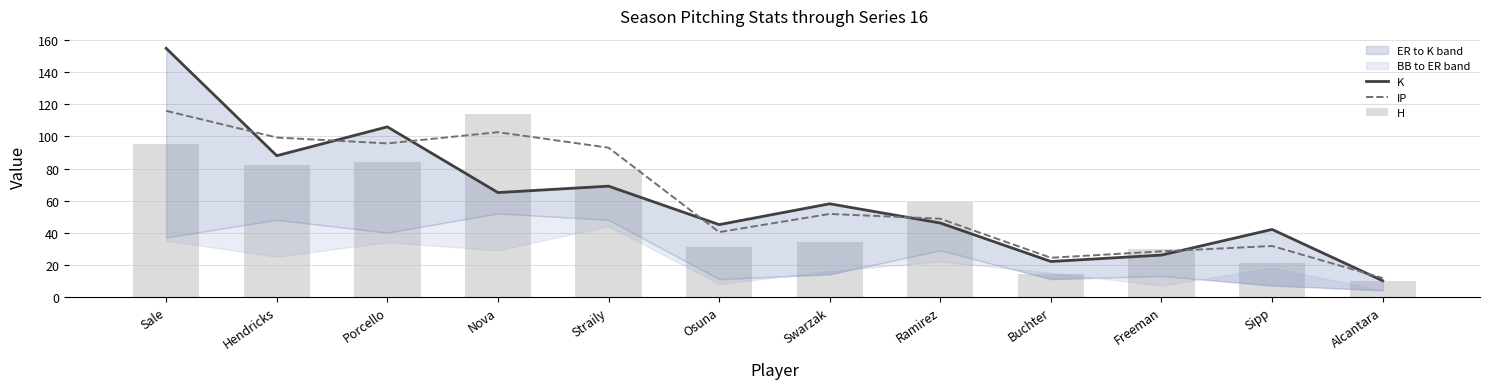

What is the lowest value of the K series?

10.0